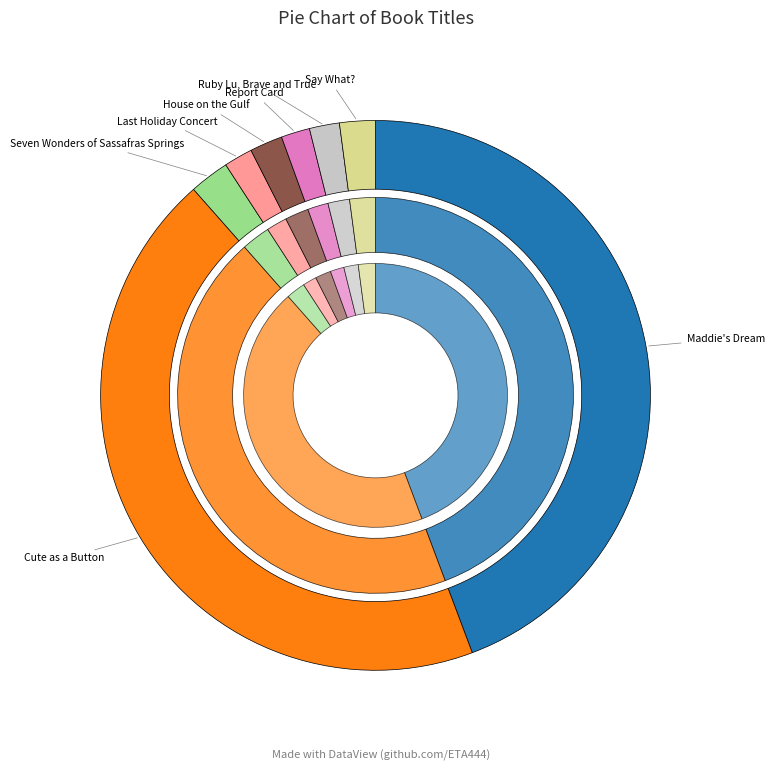

Rank the categories by value from lowest to highest.

Report Card, Last Holiday Concert, Ruby Lu, Brave and True, House on the Gulf, Say What?, Seven Wonders of Sassafras Springs, Cute as a Button, Maddie's Dream